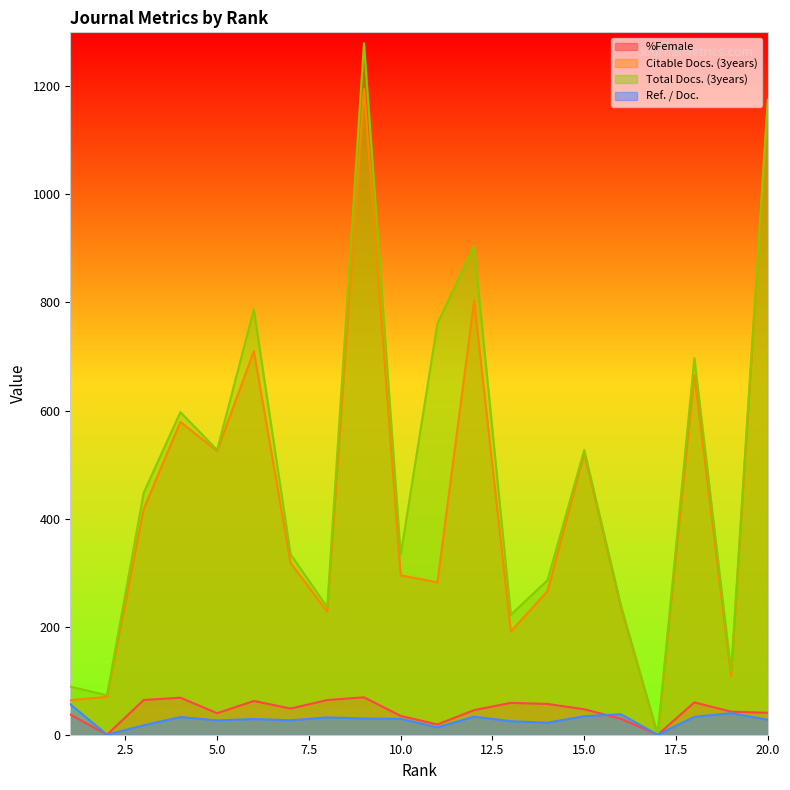

Which has a higher value, 1 or 11?

1